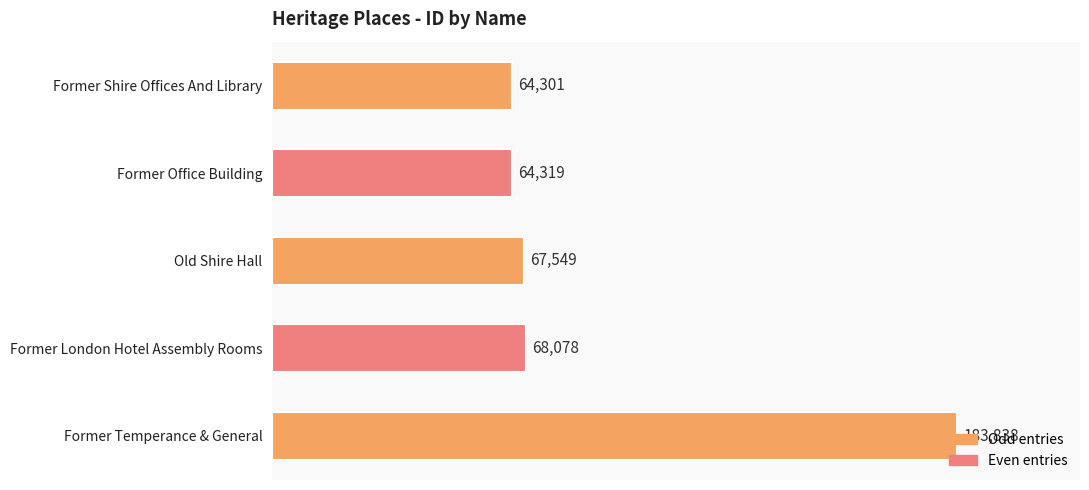

Where is the data nearest to the value 124069?

Former London Hotel Assembly Rooms